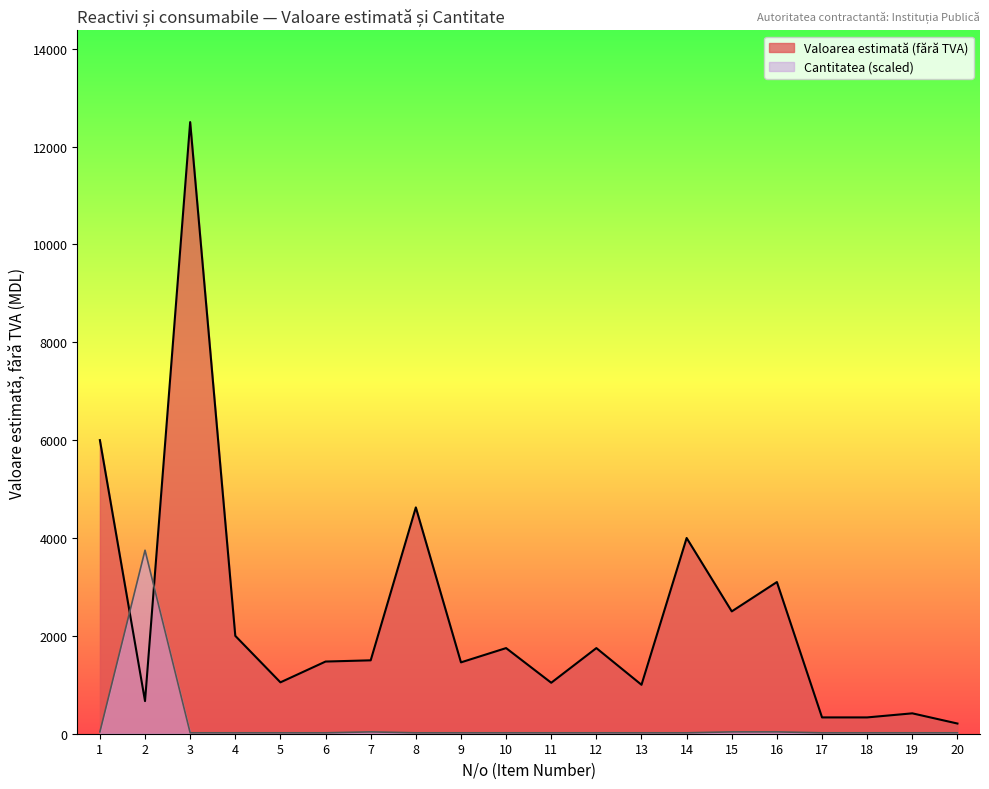

Between which two adjacent categories do Valoarea estimată (fără TVA) and Cantitatea first intersect?

1 and 2